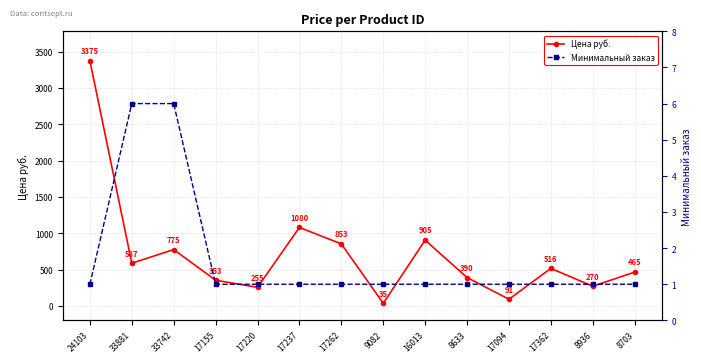

What are all the series names shown in the legend?

Цена руб., Минимальный заказ